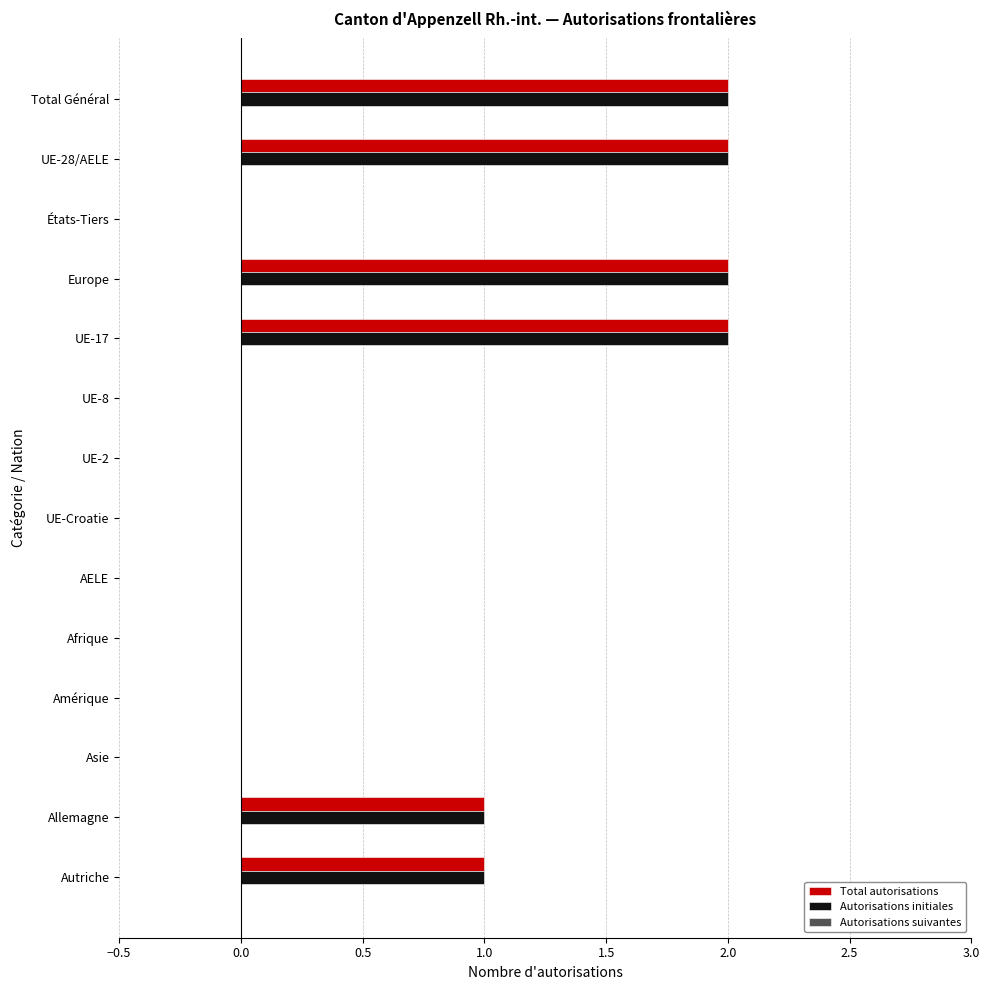

Is it true that Autorisations initiales equals 1 at Asie?

False